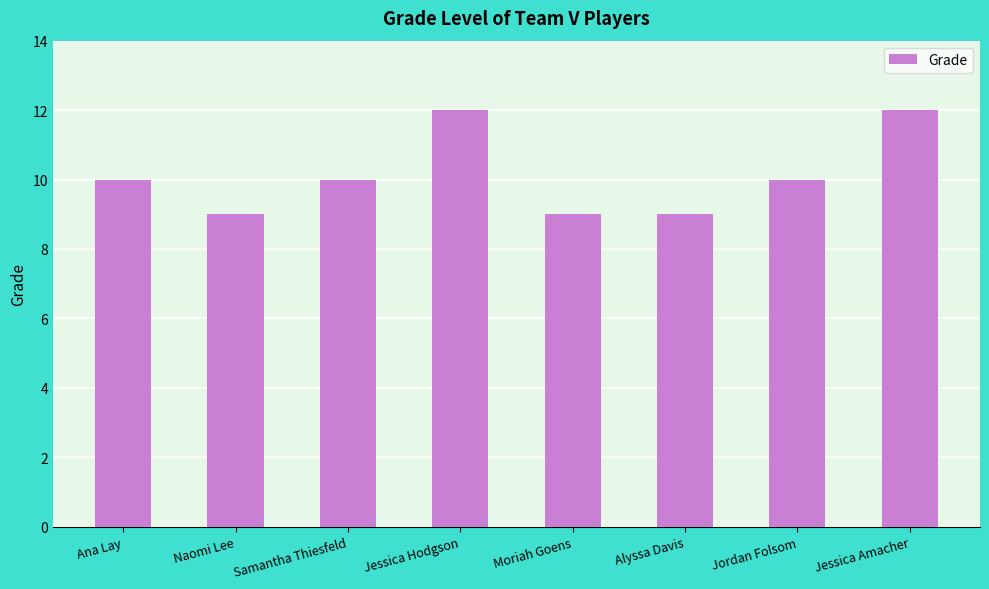

Reading left to right, list all the values displayed in this chart.

10	9	10	12	9	9	10	12